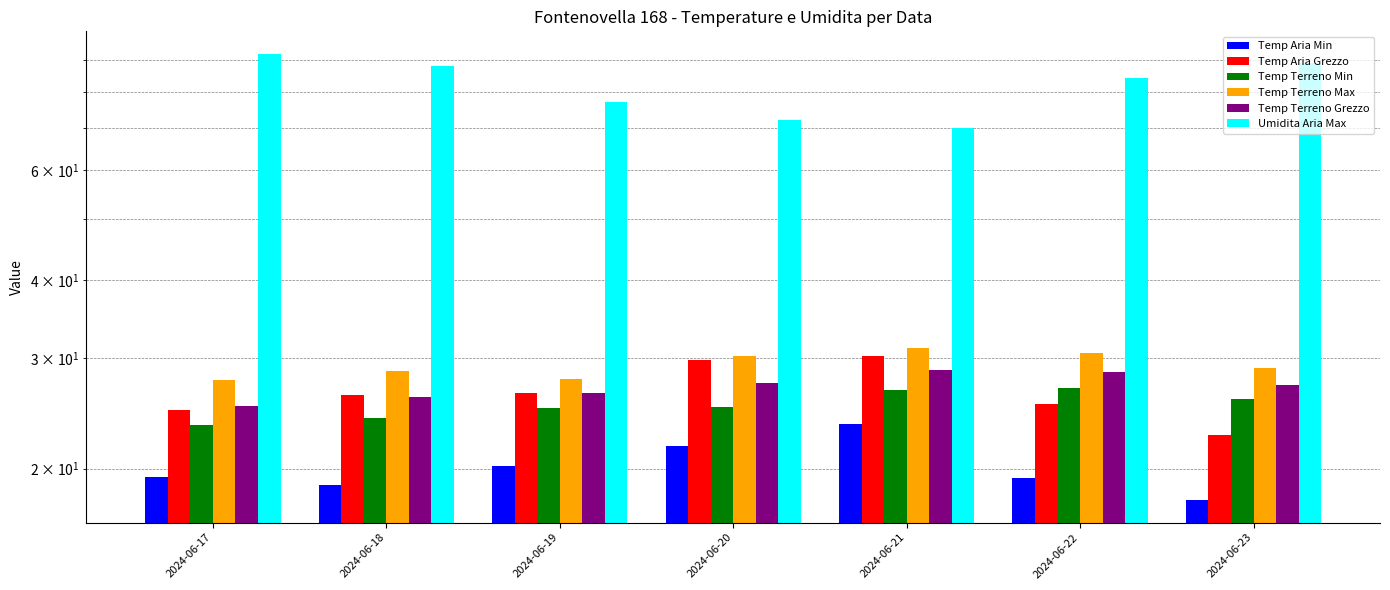

Which series has the largest total across all categories?

Umidita Aria Max